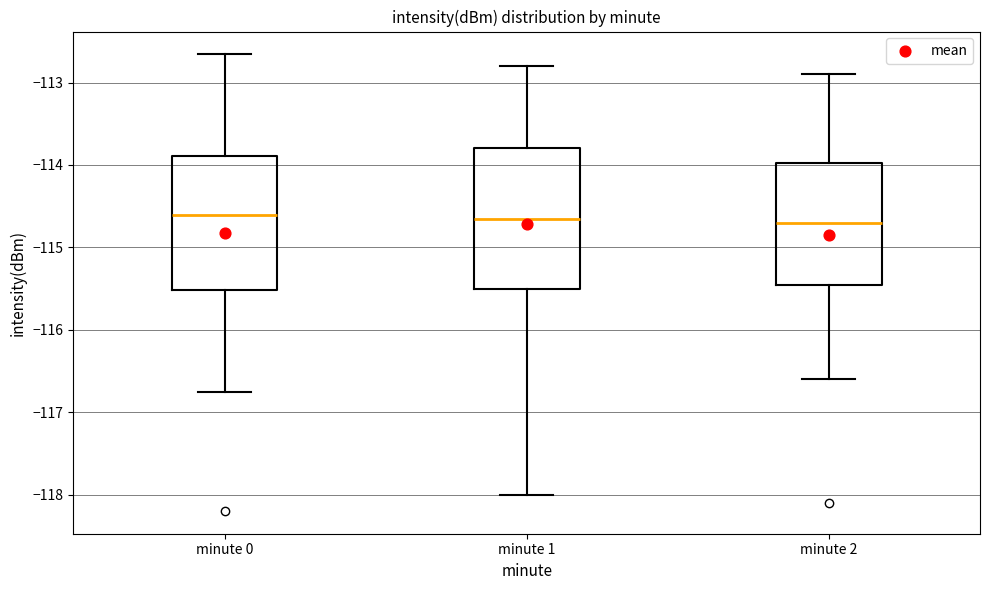

Reading left to right, read every box against the y-axis: the position of its median line, the range the box covers, and the ends of its whiskers. The values are not printed on the chart, so give them approximately, as read against the axis.

minute 0: median -114.6, box -115.5 to -113.9, whiskers -116.7 to -112.7
minute 1: median -114.6, box -115.5 to -113.8, whiskers -118.0 to -112.8
minute 2: median -114.7, box -115.4 to -114.0, whiskers -116.6 to -112.9